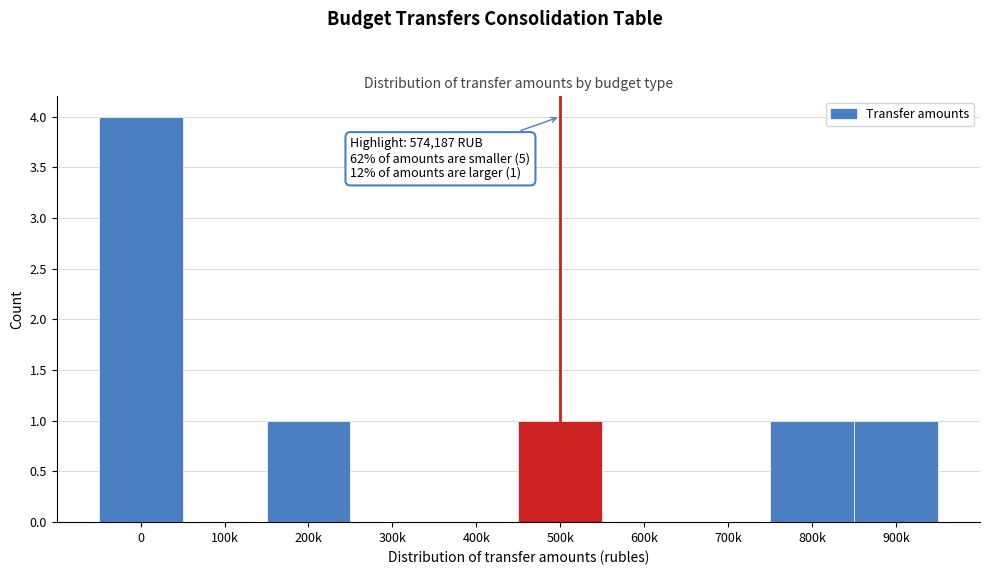

Reading left to right, transcribe all the data shown in this chart.

0=4	100k=0	200k=1	300k=0	400k=0	500k=1	600k=0	700k=0	800k=1	900k=1